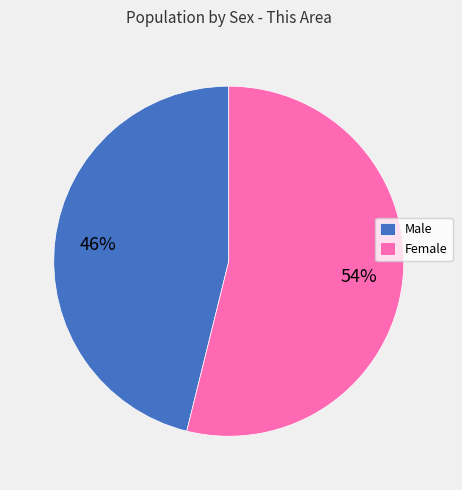

What percentage is the Male slice, to the nearest percent?

46%